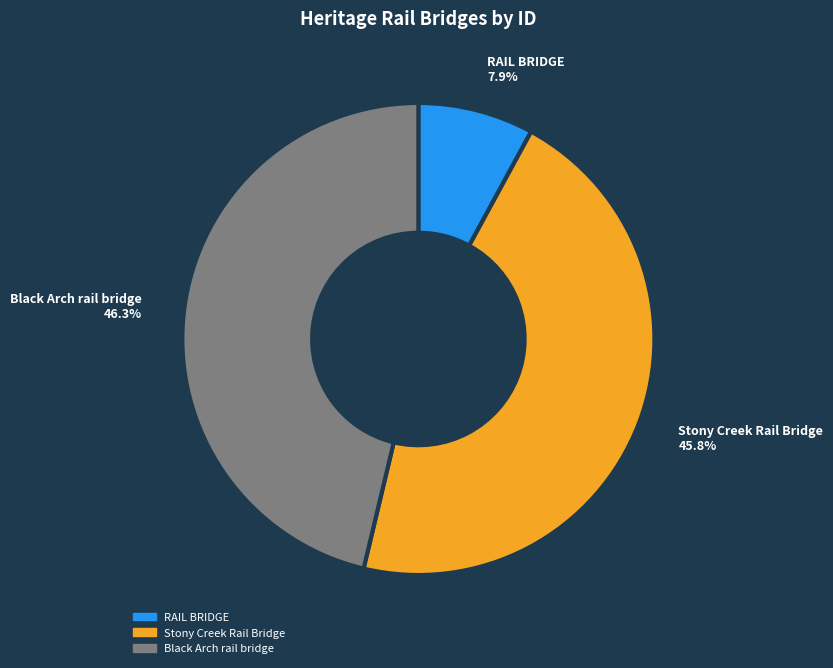

True or false: Black Arch rail bridge accounts for 51% of the total.

False